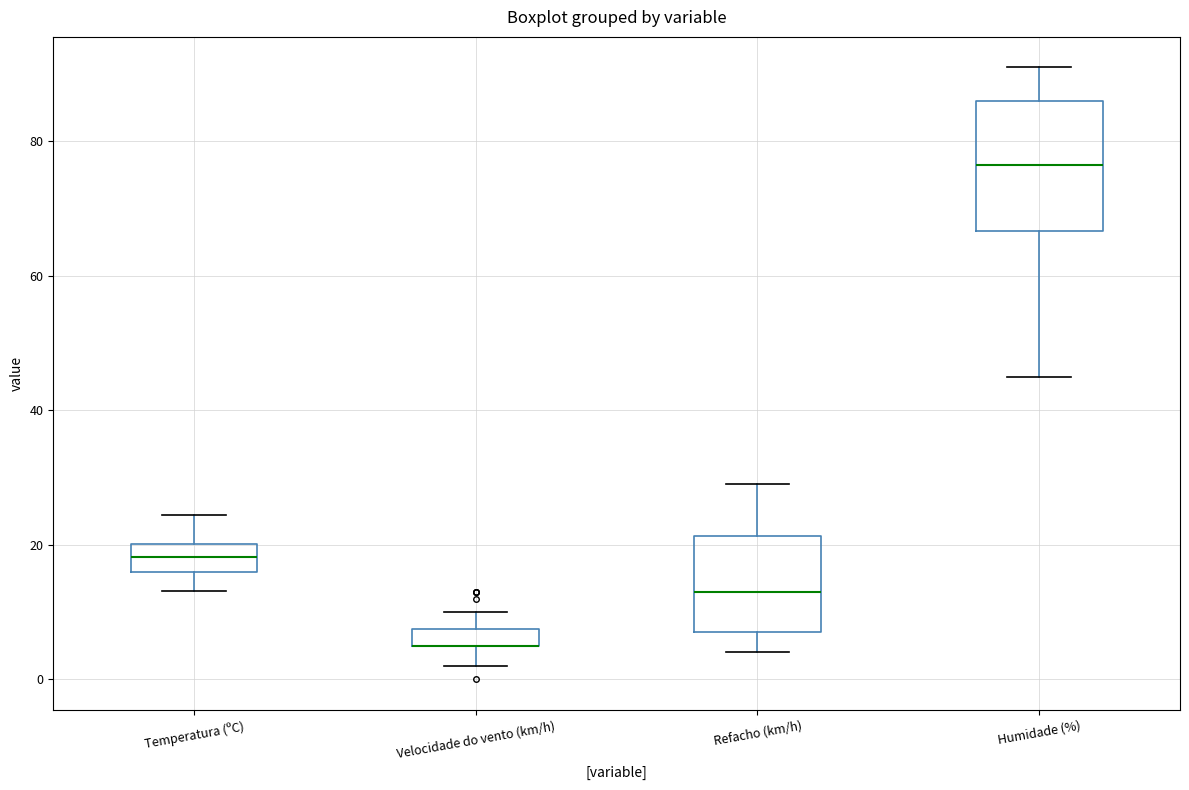

Comparing the boxes themselves (not the whiskers), which one is the tallest?

Humidade (%)